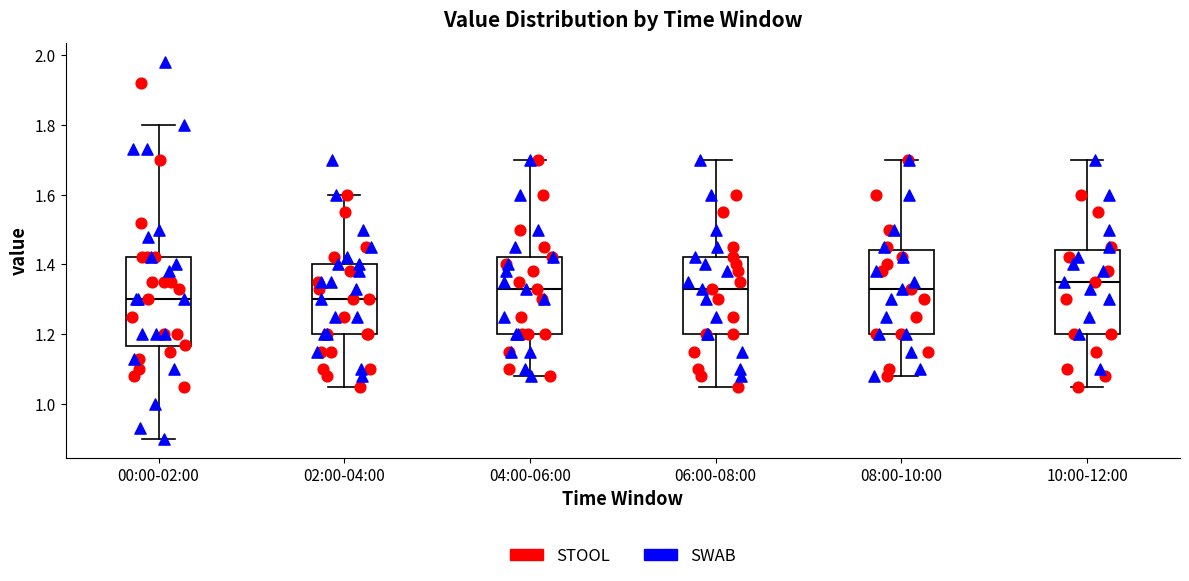

Reading left to right, transcribe this box plot: for each box, give where its median line is, the range the box spans, and where its two whiskers end, as read against the y-axis. The values are not printed on the chart, so give them approximately, as read against the axis.

00:00-02:00: median 1.30, box 1.16 to 1.42, whiskers 0.90 to 1.80
02:00-04:00: median 1.30, box 1.20 to 1.40, whiskers 1.06 to 1.60
04:00-06:00: median 1.34, box 1.20 to 1.42, whiskers 1.08 to 1.70
06:00-08:00: median 1.34, box 1.20 to 1.42, whiskers 1.06 to 1.70
08:00-10:00: median 1.34, box 1.20 to 1.44, whiskers 1.08 to 1.70
10:00-12:00: median 1.36, box 1.20 to 1.44, whiskers 1.06 to 1.70